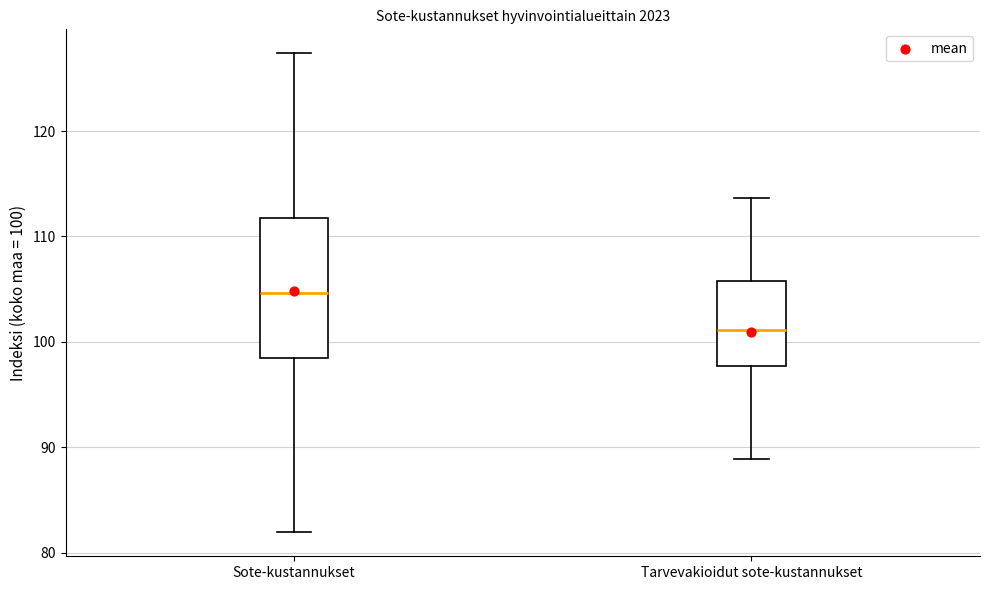

Where does the upper whisker of the box for Tarvevakioidut sote-kustannukset end on the y-axis? The values are not printed on the chart, so give them approximately, as read against the axis.

114